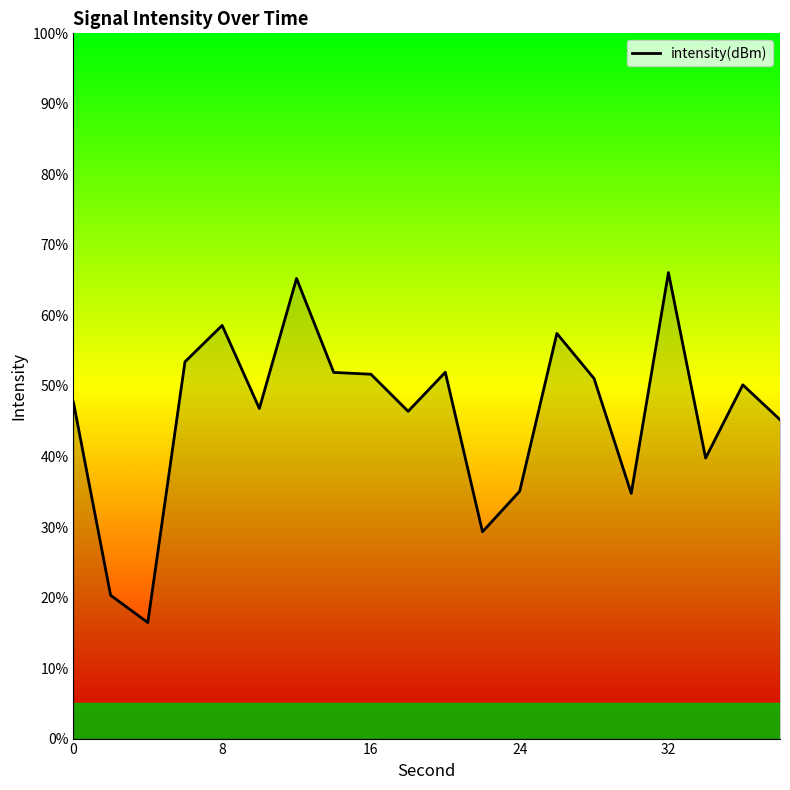

What is the difference between the maximum and minimum values?

49.6